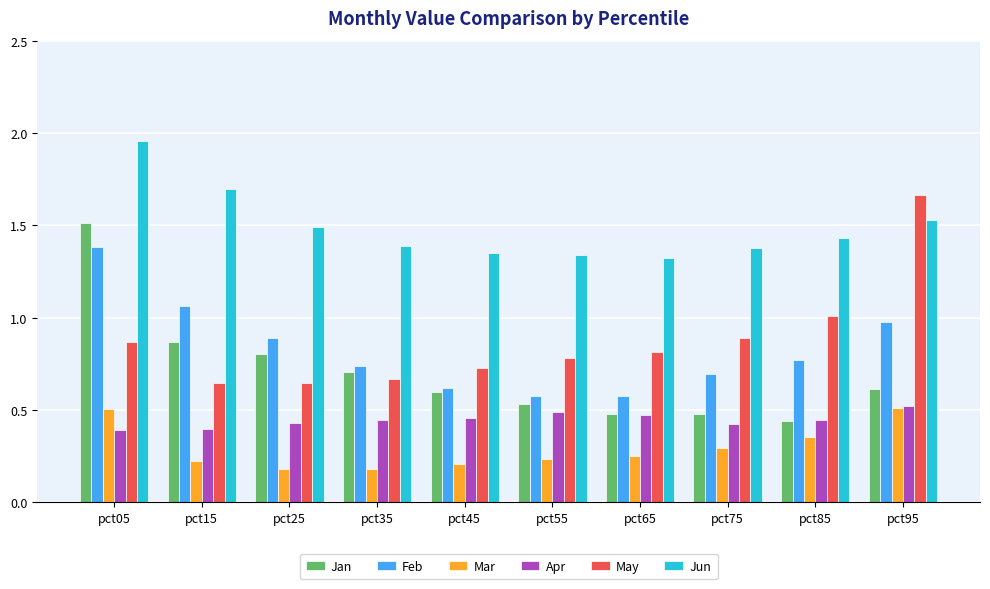

Does the chart contain any negative values?

No